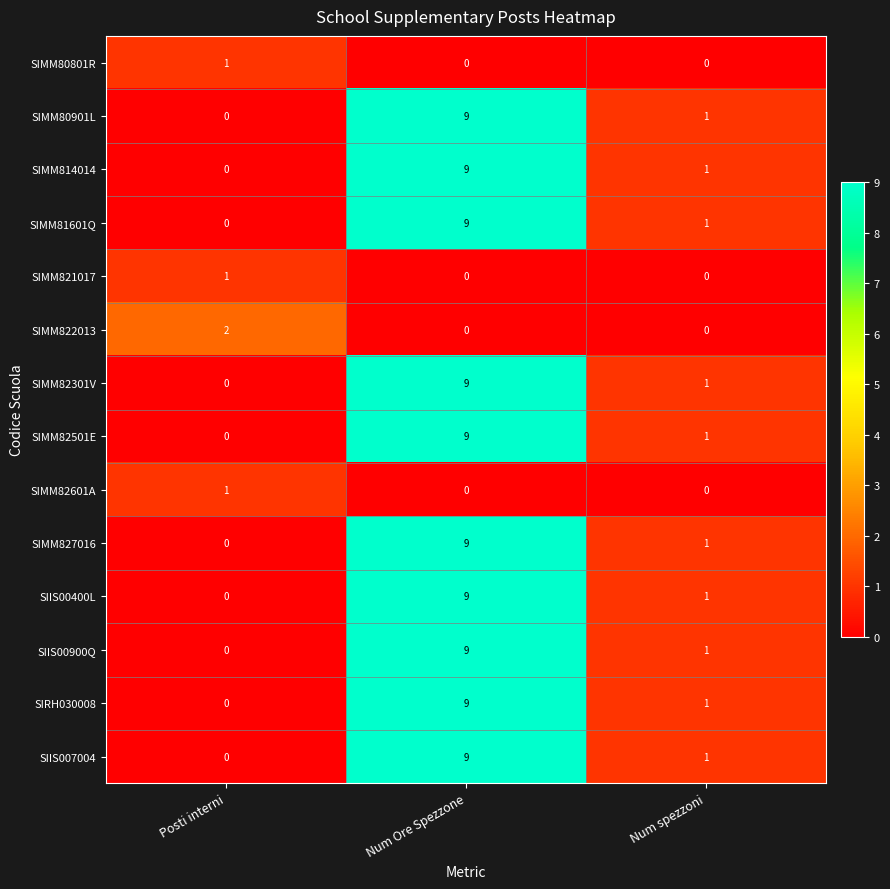

Between Posti interni and Num spezzoni, which series saw the biggest shift?

SIMM822013